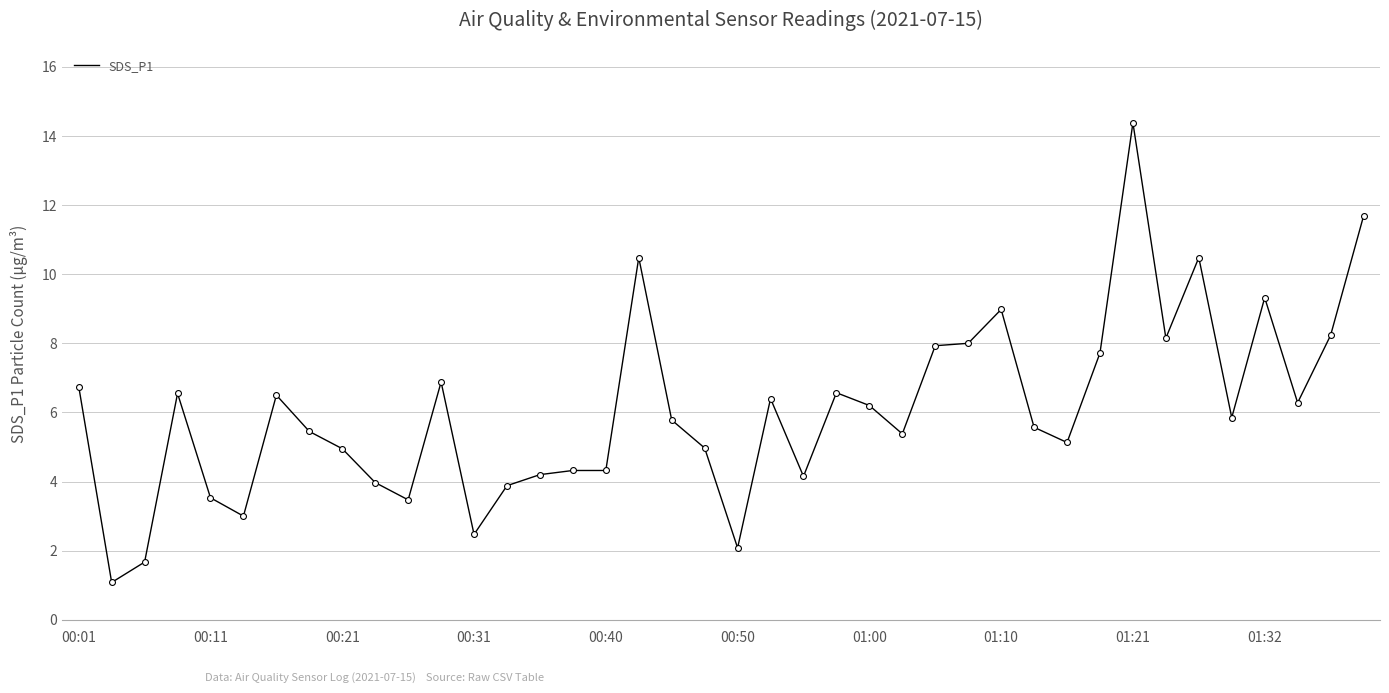

What is the greatest value displayed?

14.4